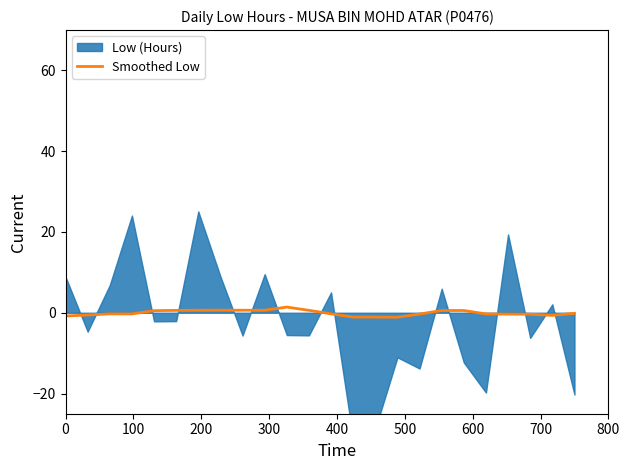

Reading left to right, what are all the values shown in this chart?

-0.8	-0.6	-0.3	-0.3	0.5	0.6	0.6	0.6	0.6	0.6	1.4	0.6	-0.3	-1.1	-1.1	-1.1	-0.3	0.6	0.6	-0.3	-0.3	-0.4	-0.6	-0.1